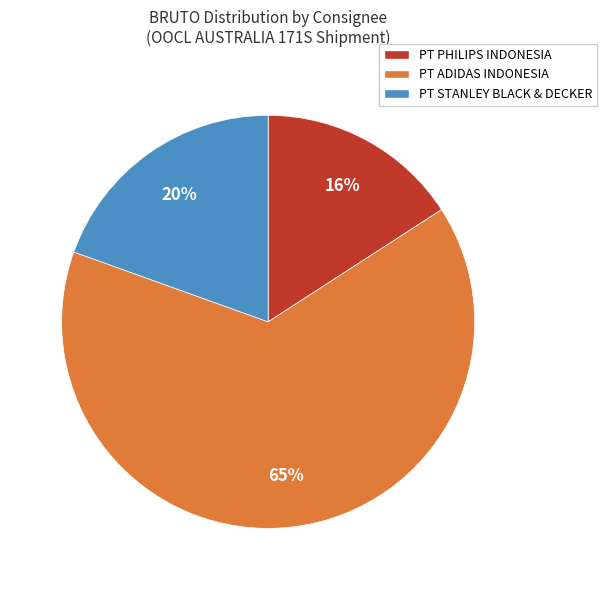

To the nearest percent, what is the average slice percentage?

33%